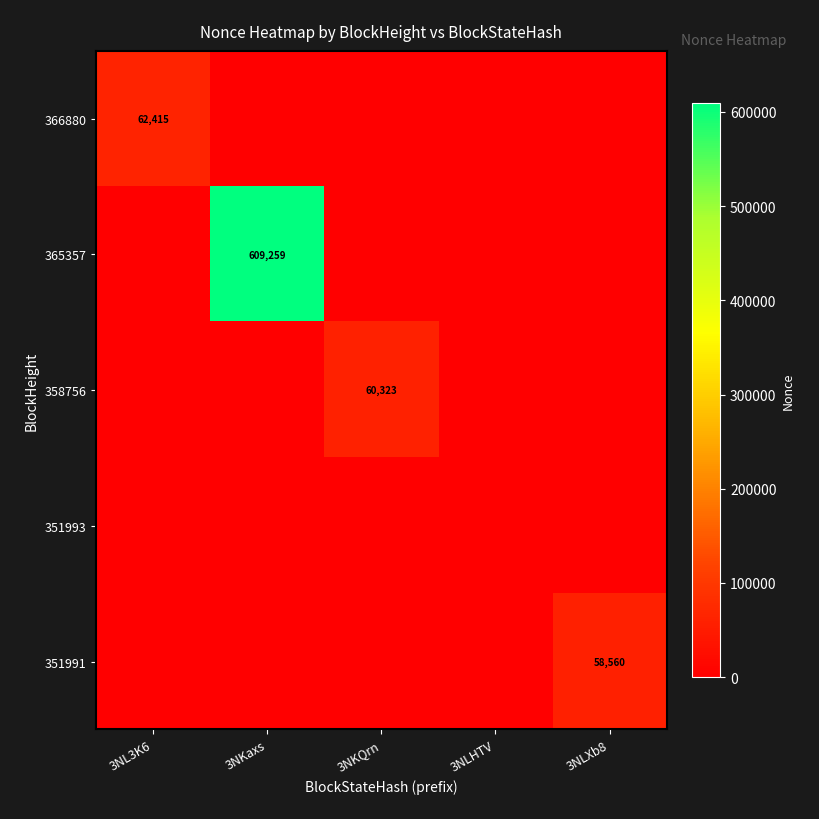

How many categories are shown in the chart?

5